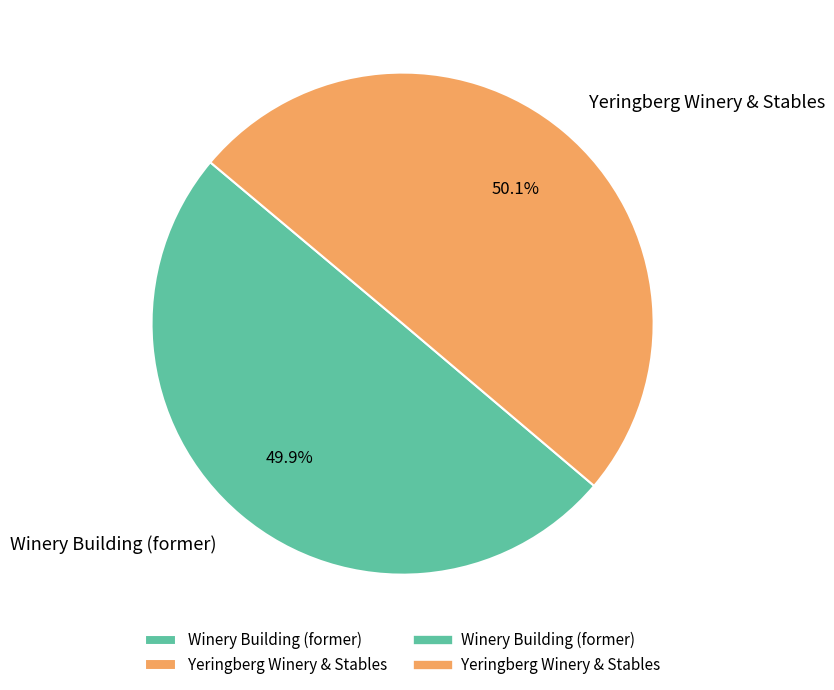

How many segments does this pie chart have?

2